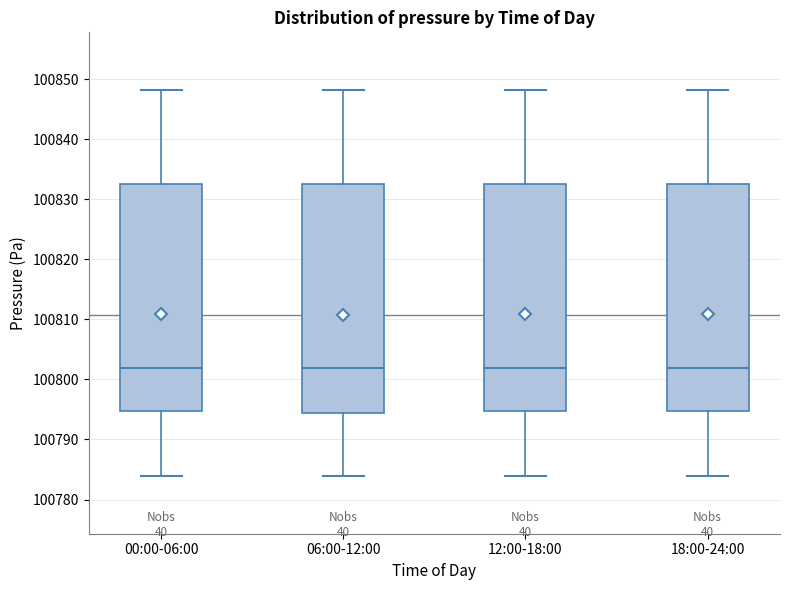

Reading left to right, transcribe this box plot: for each box, give where its median line is, the range the box spans, and where its two whiskers end, as read against the y-axis. The values are not printed on the chart, so give them approximately, as read against the axis.

00:00-06:00: median 100802, box 100795 to 100833, whiskers 100784 to 100848
06:00-12:00: median 100802, box 100794 to 100833, whiskers 100784 to 100848
12:00-18:00: median 100802, box 100795 to 100833, whiskers 100784 to 100848
18:00-24:00: median 100802, box 100795 to 100833, whiskers 100784 to 100848